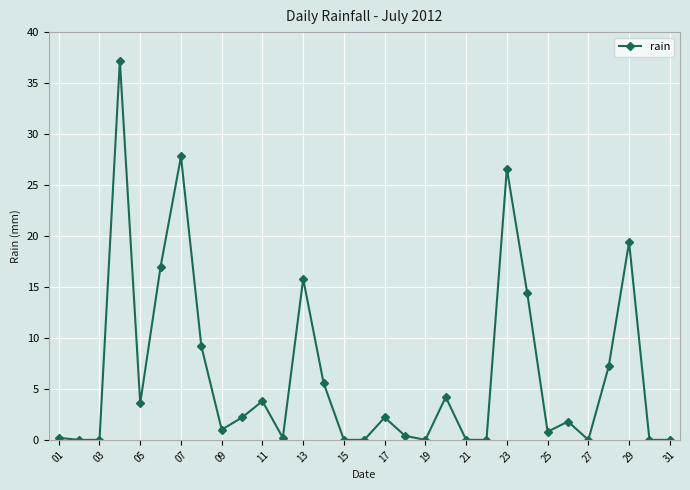

True or false: the data has more than 0 interior local peaks.

True